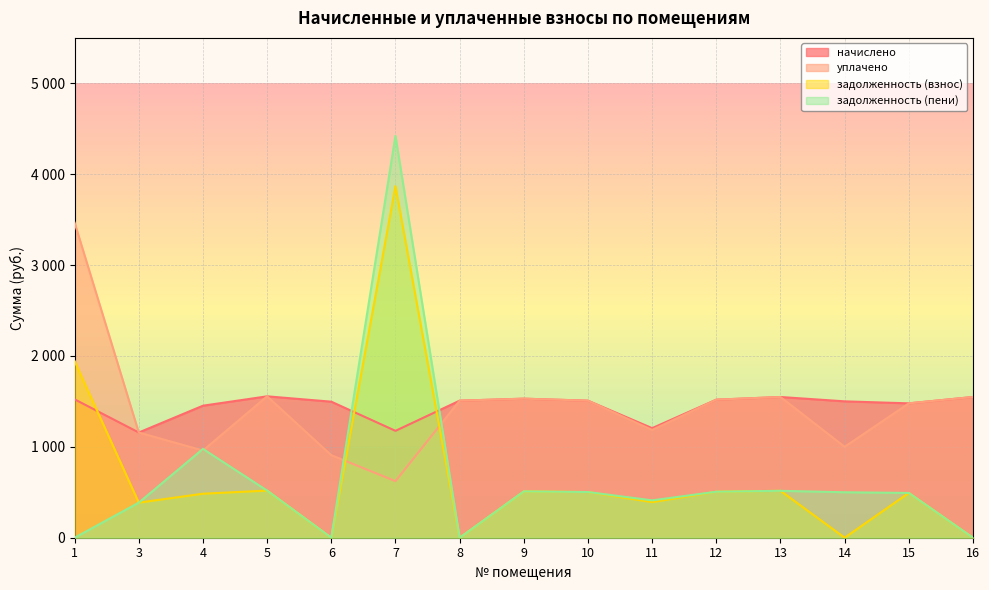

True or false: уплачено has more than 2 interior local peaks.

True